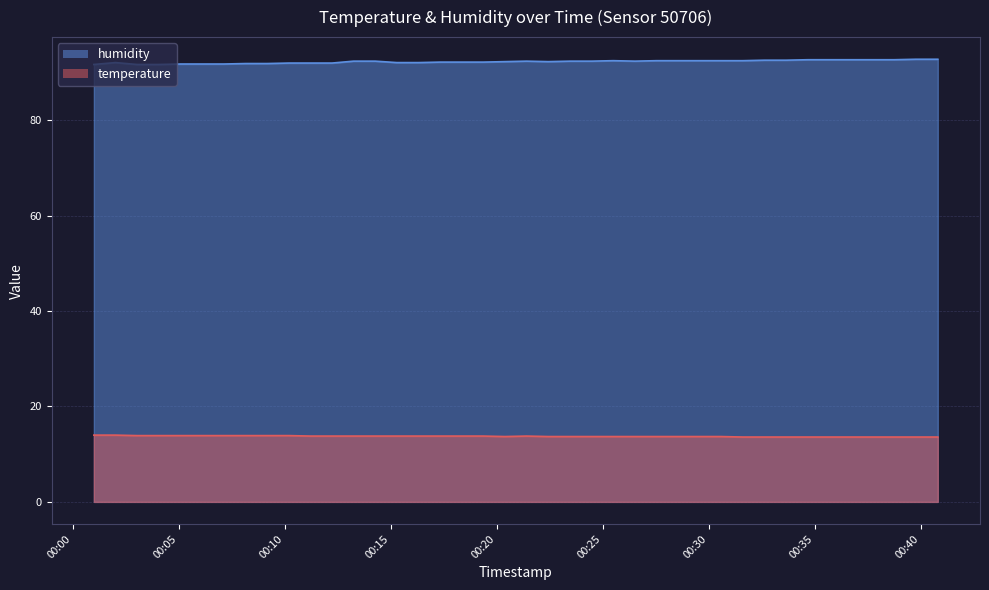

The humidity series shows 121.4 at 2023-04-24T00:17:20. True or false?

False